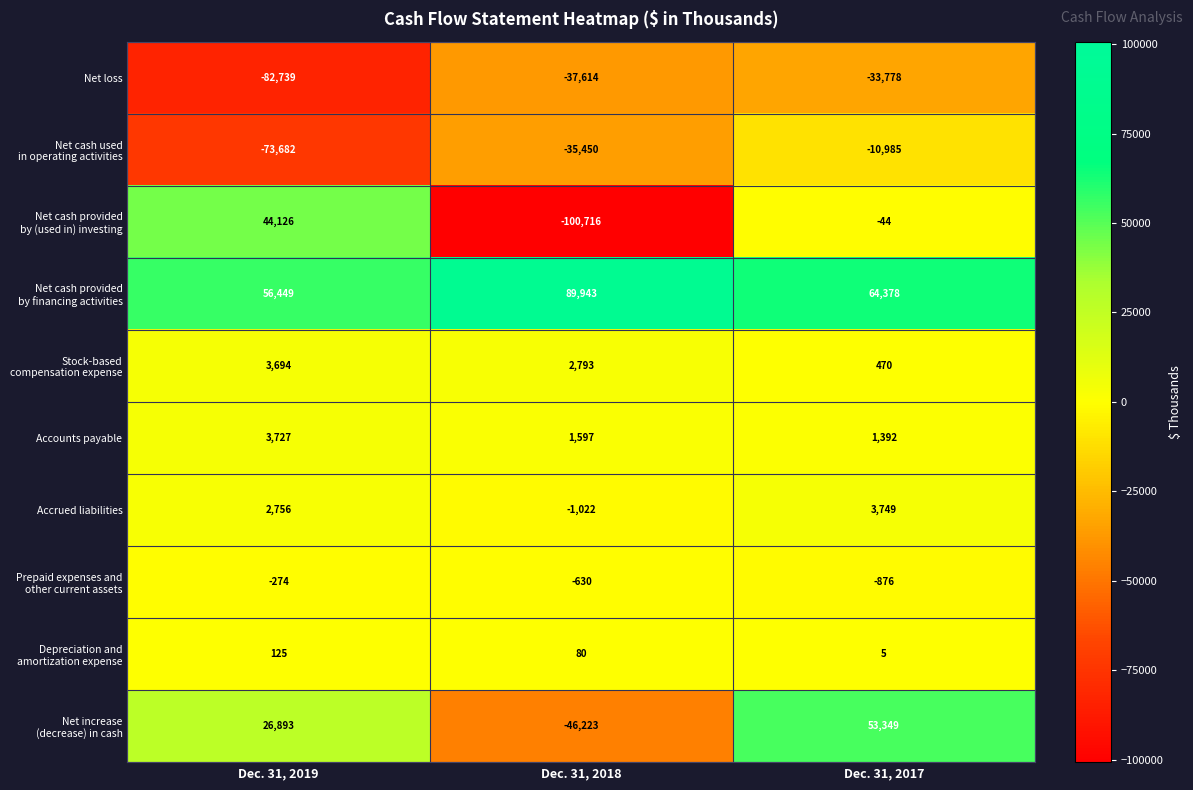

At which category is the sum across all series the highest?

Dec. 31, 2017